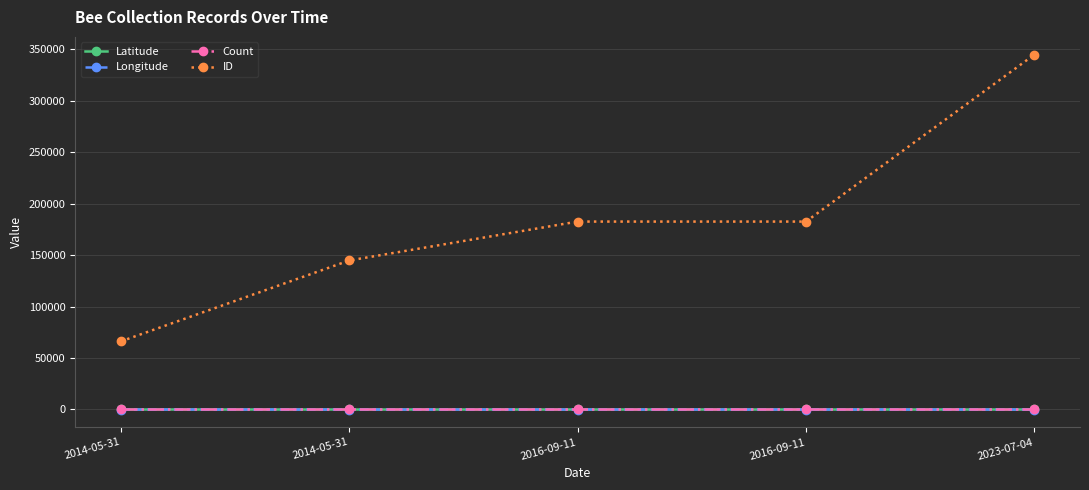

How many lines are shown in the chart?

4